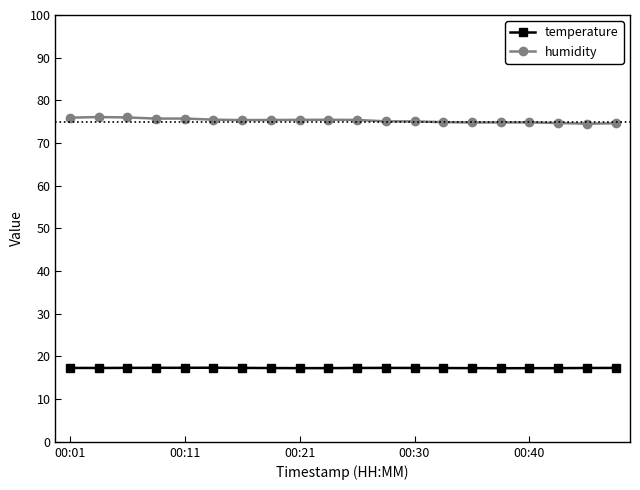

At how many categories does at least one series exceed 59?

20